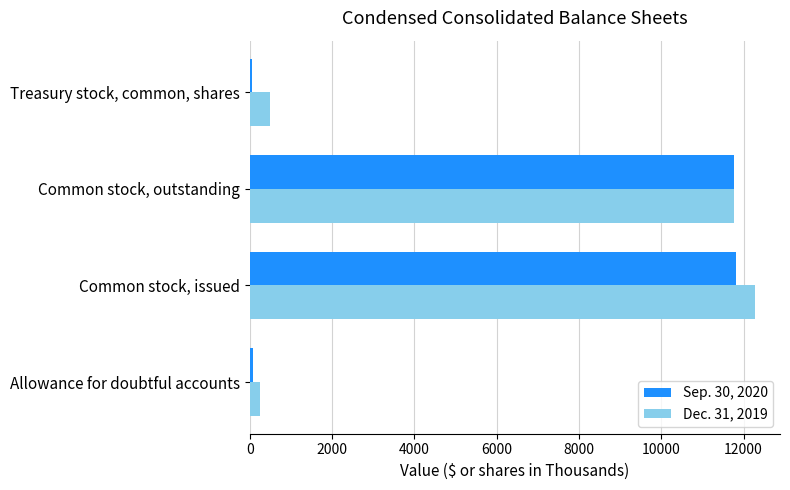

What is the highest value of the Dec. 31, 2019 series?

12272